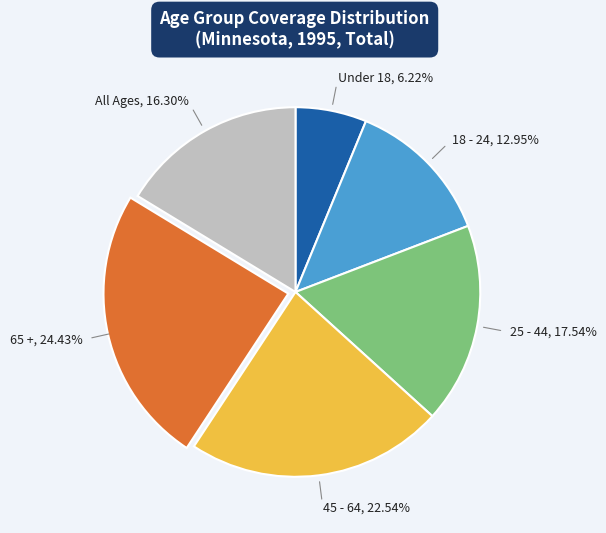

Does any single category account for the majority?

No